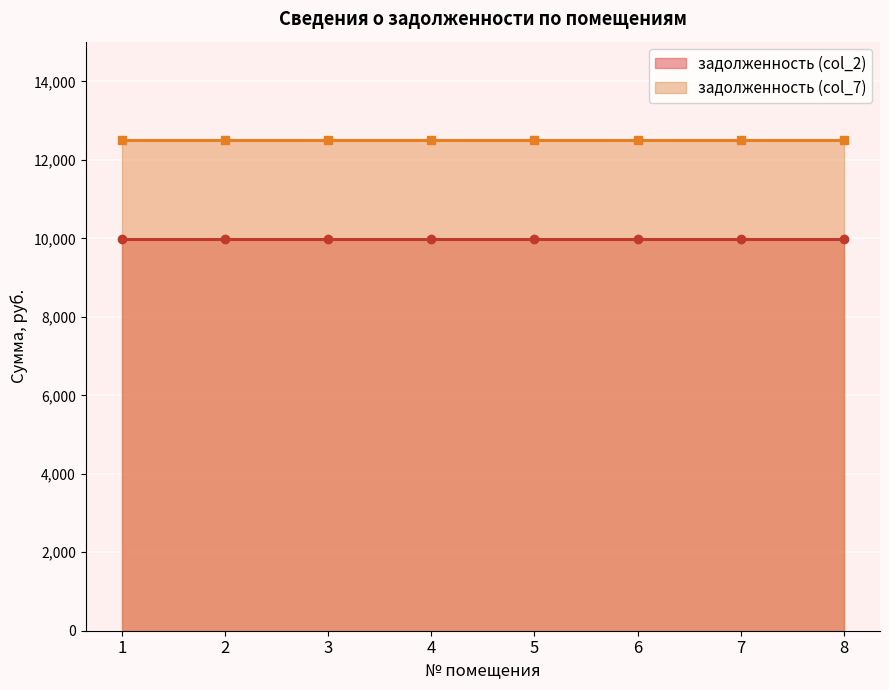

Rank the series at 3 from highest to lowest value.

задолженность (col_7), задолженность (col_2)